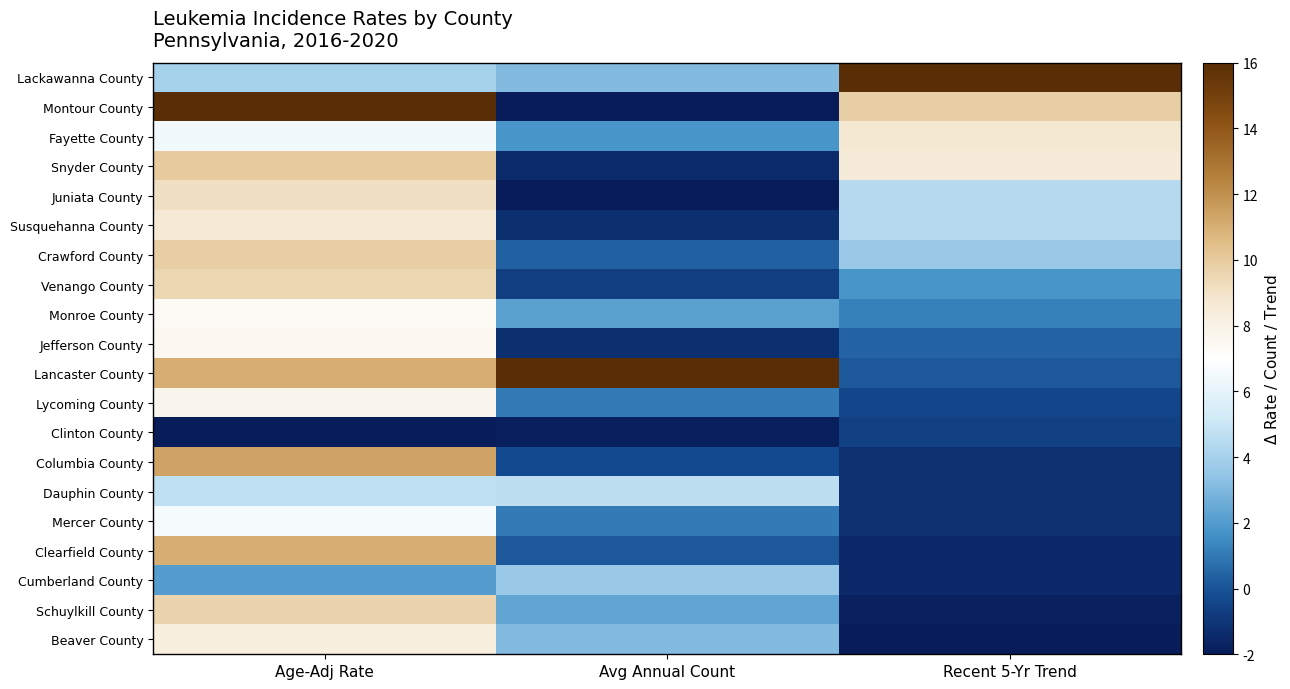

Rank the series by their maximum value, from lowest to highest.

Clinton County, Cumberland County, Dauphin County, Mercer County, Monroe County, Jefferson County, Lycoming County, Beaver County, Susquehanna County, Fayette County, Juniata County, Venango County, Schuylkill County, Crawford County, Snyder County, Clearfield County, Columbia County, Lackawanna County, Montour County, Lancaster County